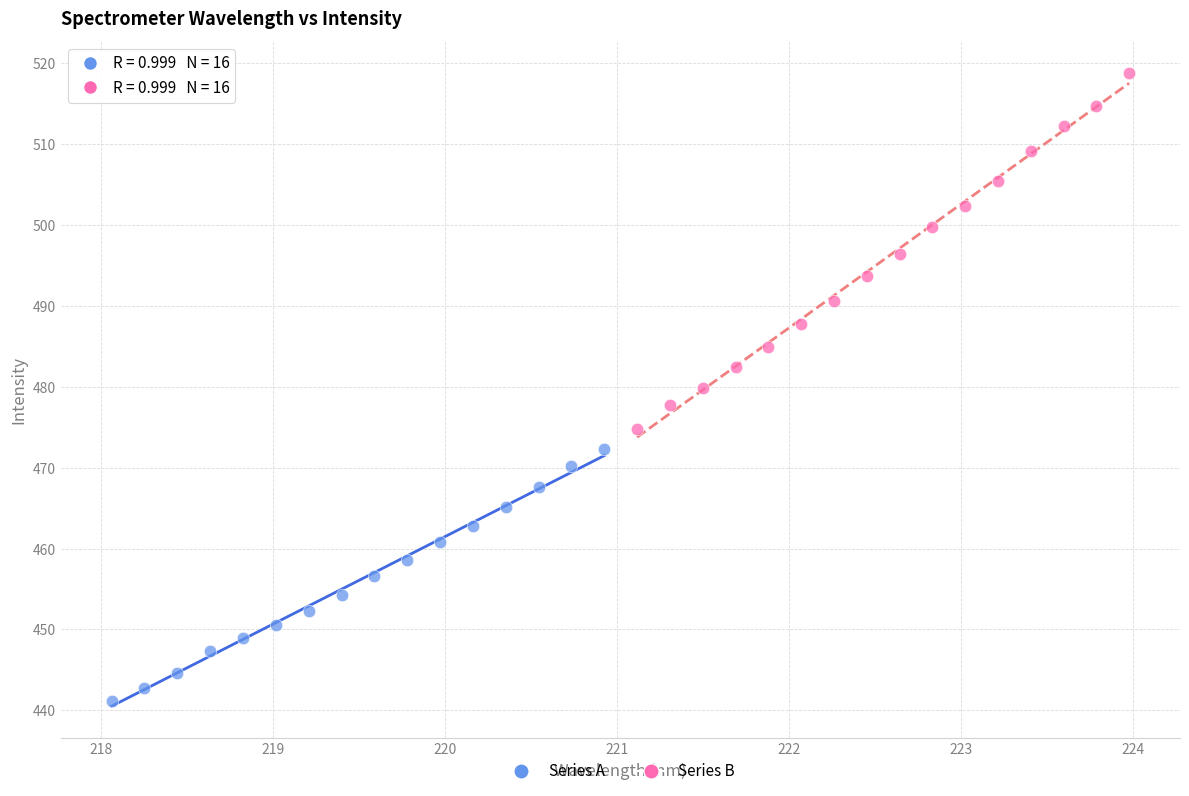

Which series reaches the minimum Y coordinate?

Series A